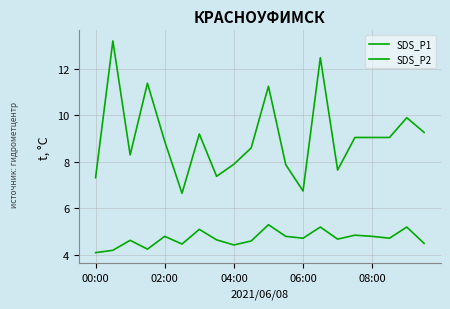

True or false: SDS_P2 and SDS_P1 intersect in this chart.

False